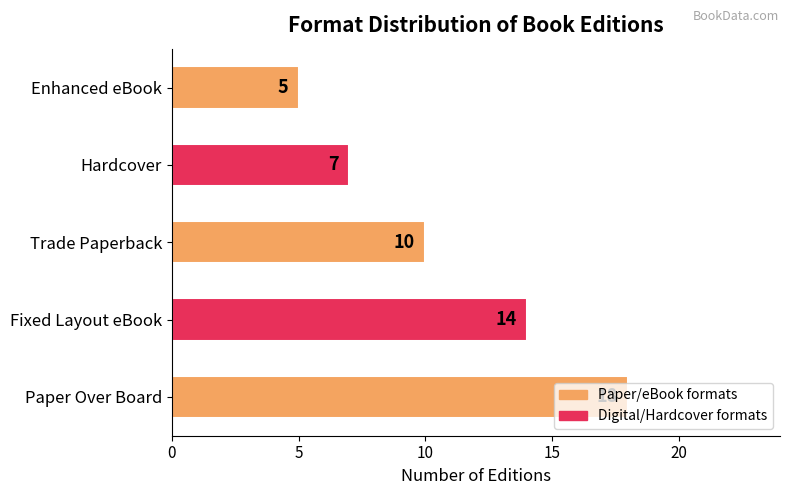

Between Trade Paperback and Fixed Layout eBook, which is larger?

Fixed Layout eBook